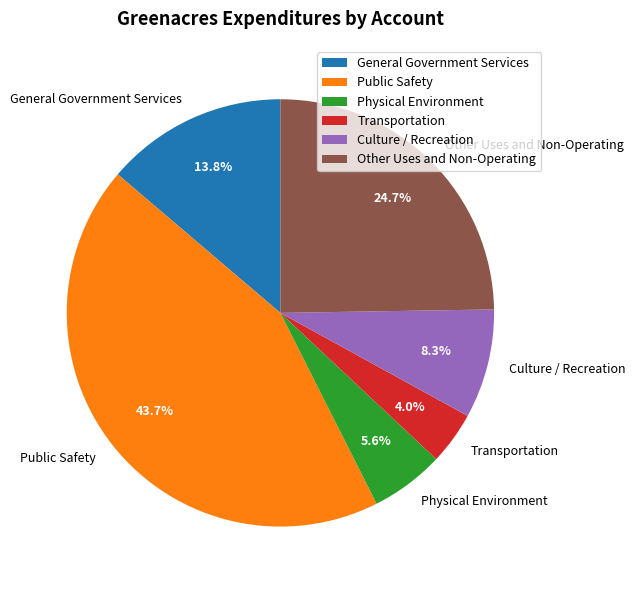

Count the number of slices in the pie.

6